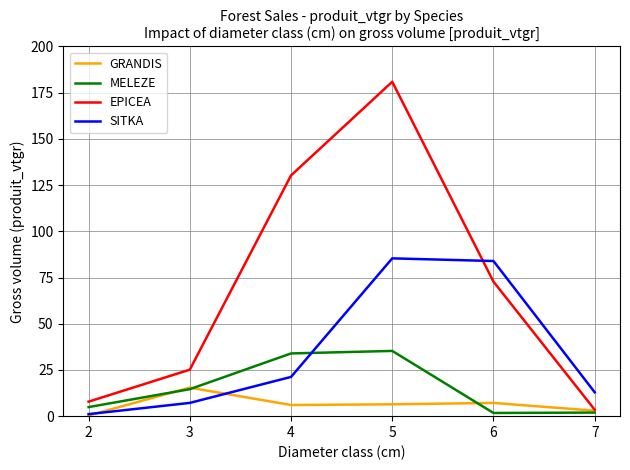

How many lines are shown in the chart?

4